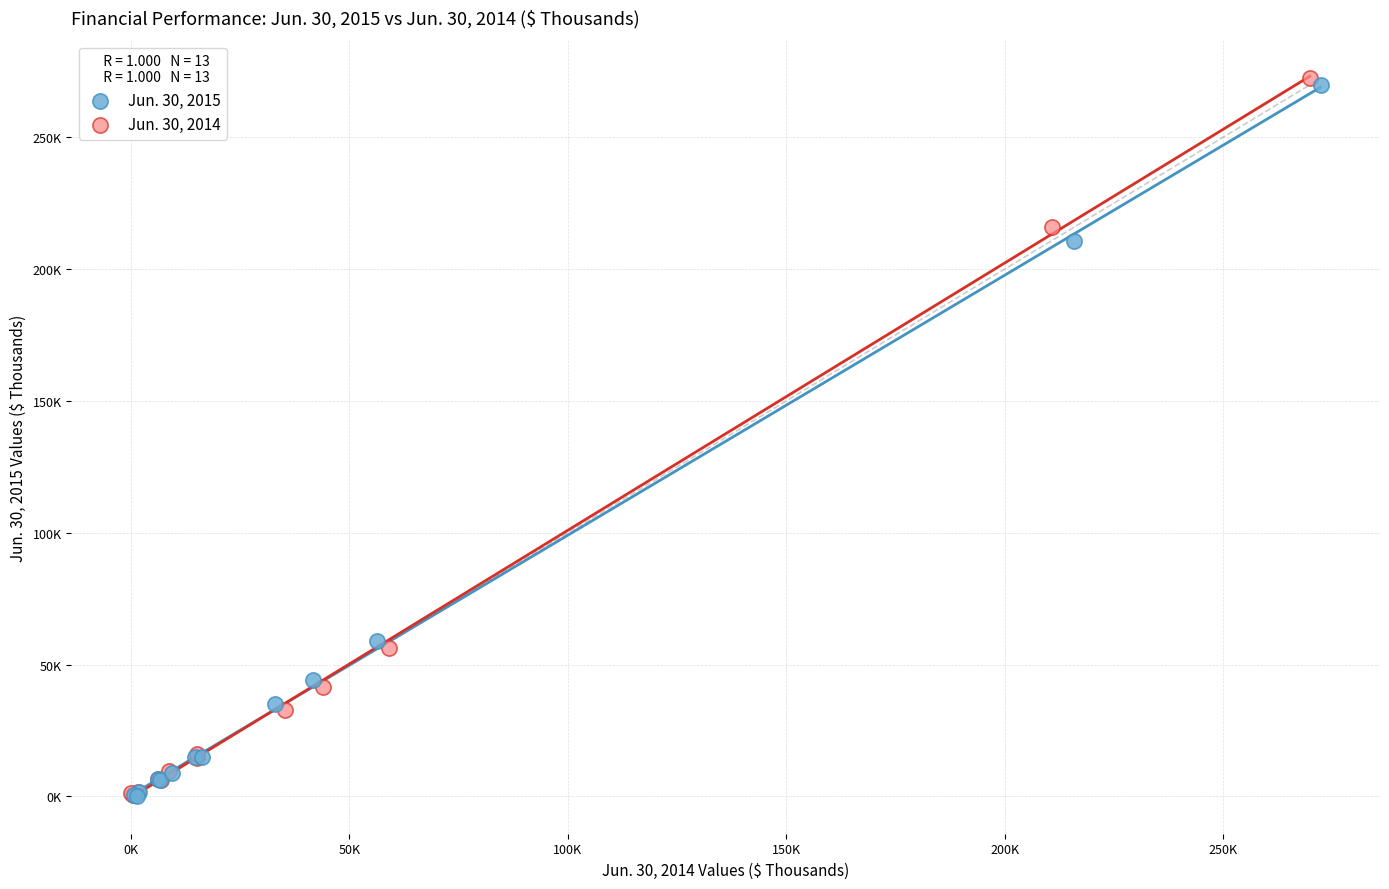

Which series has the largest Y range (max minus min)?

Jun. 30, 2014